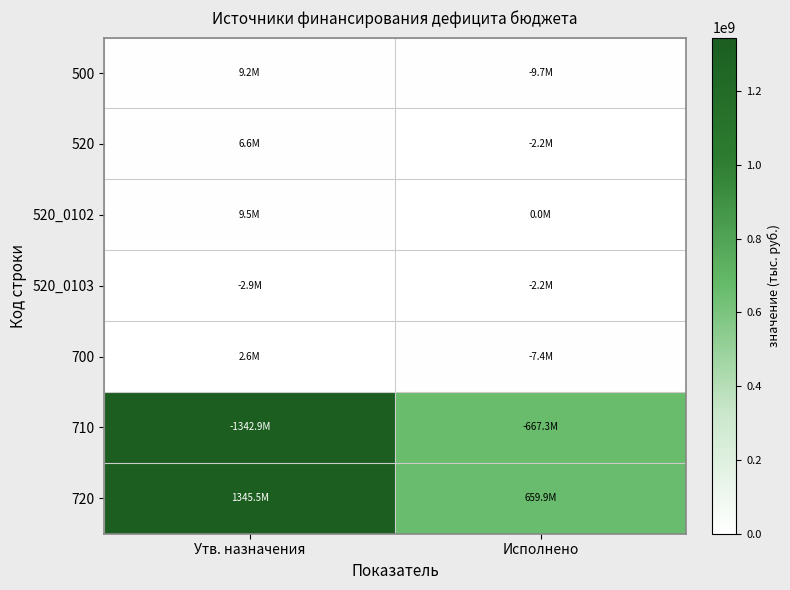

Reading right to left, extract all data points from this chart.

500: Исполнено=9656454.7	Утв. назначения=9195471.0
520: Исполнено=2206544.1	Утв. назначения=6589894.4
520_0102: Исполнено=0.0	Утв. назначения=9528438.5
520_0103: Исполнено=2206544.1	Утв. назначения=2938544.1
700: Исполнено=7449910.6	Утв. назначения=2605576.6
710: Исполнено=667336843.7	Утв. назначения=1342874471.4
720: Исполнено=659886933.1	Утв. назначения=1345480048.0